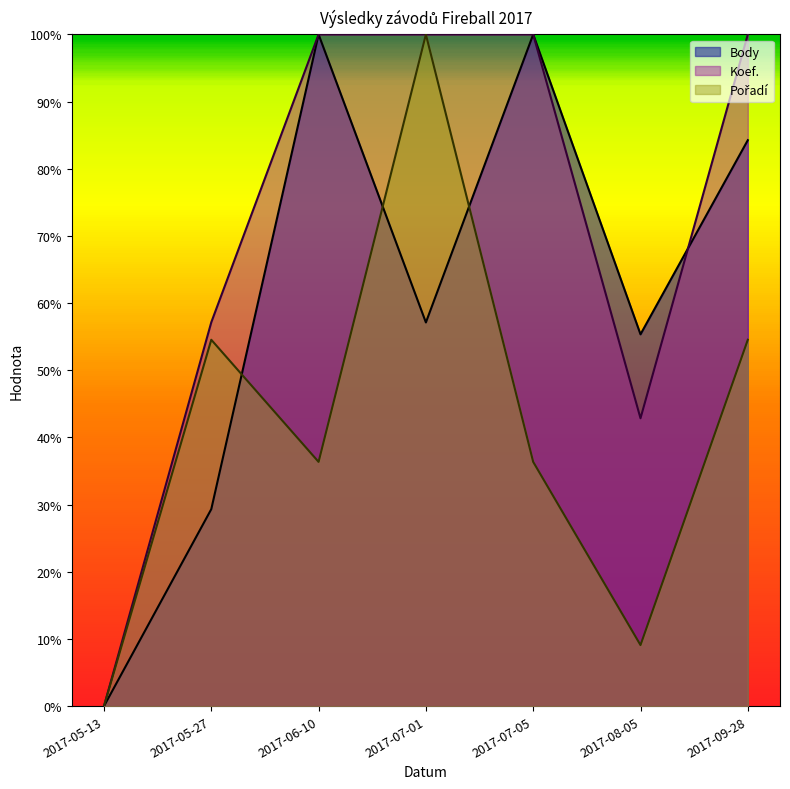

How many Koef. values are between 0 and 1?

7